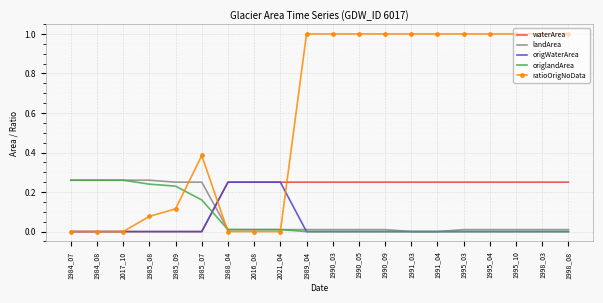

Which series has the largest range (max minus min)?

ratioOrigNoData